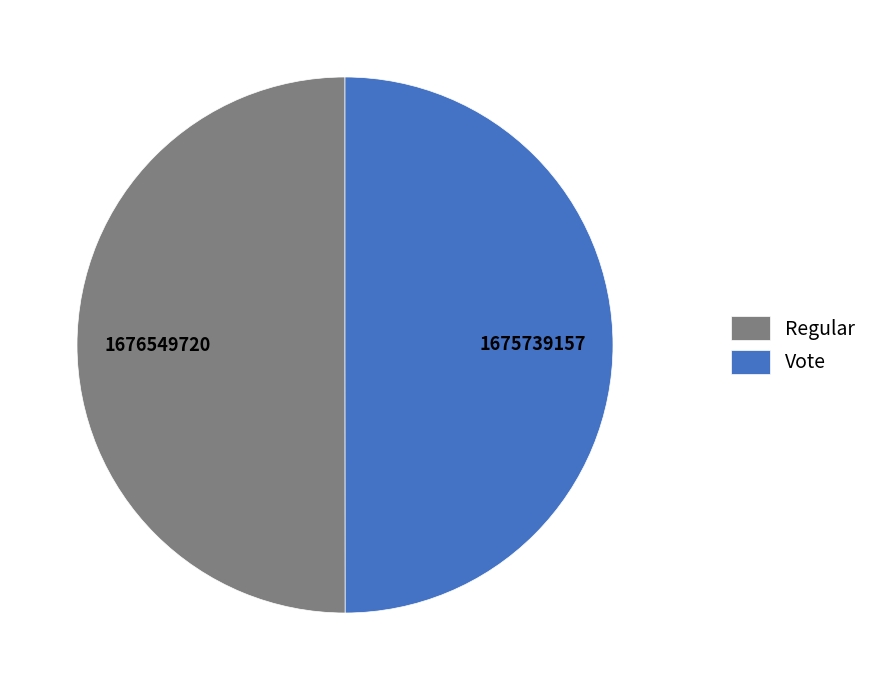

Combined, do Regular and Vote account for over 50%?

Yes